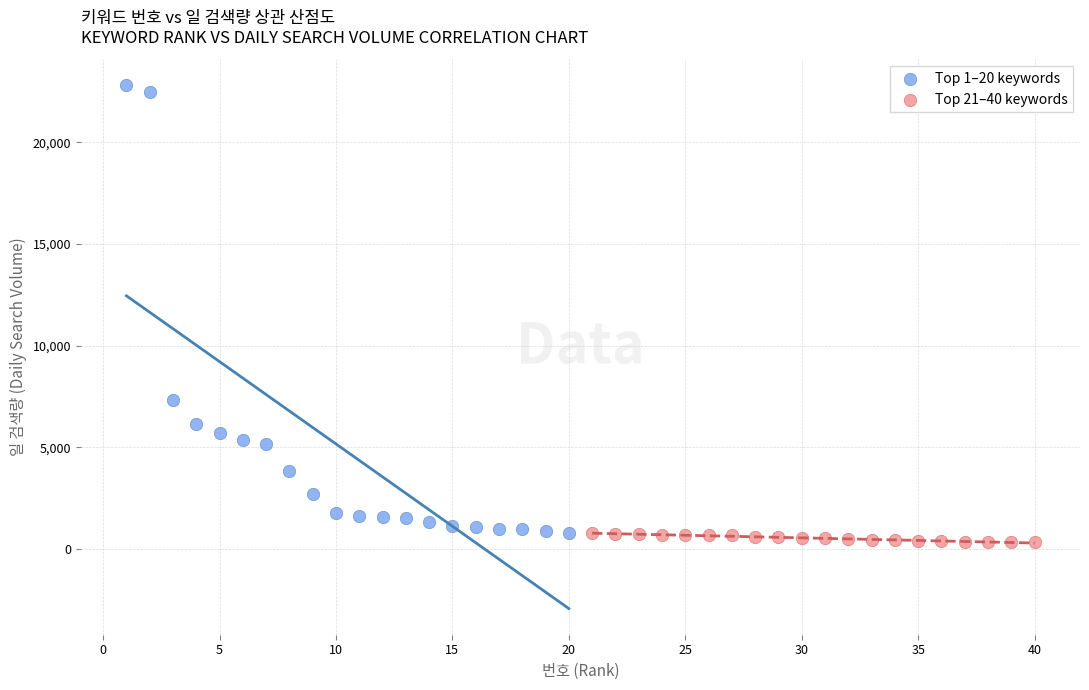

Which series has the largest Y range (max minus min)?

Top 1–20 keywords